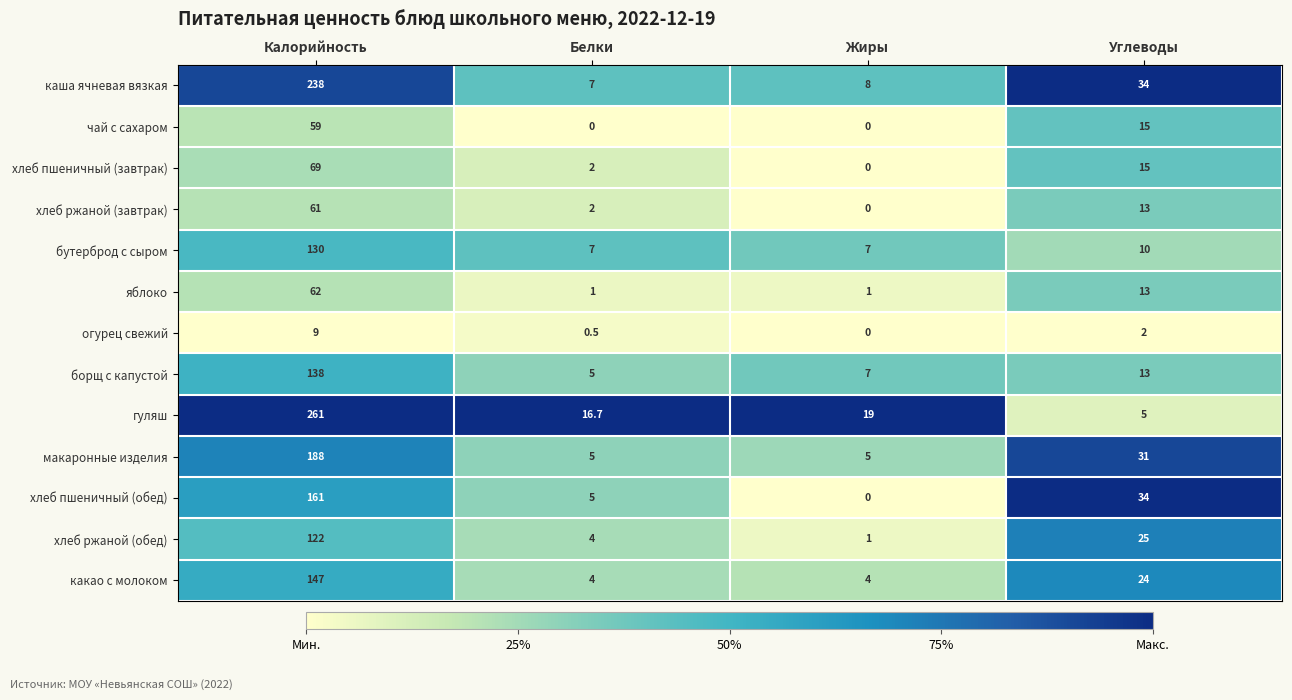

Where is каша ячневая вязкая nearest to the value 122?

Углеводы